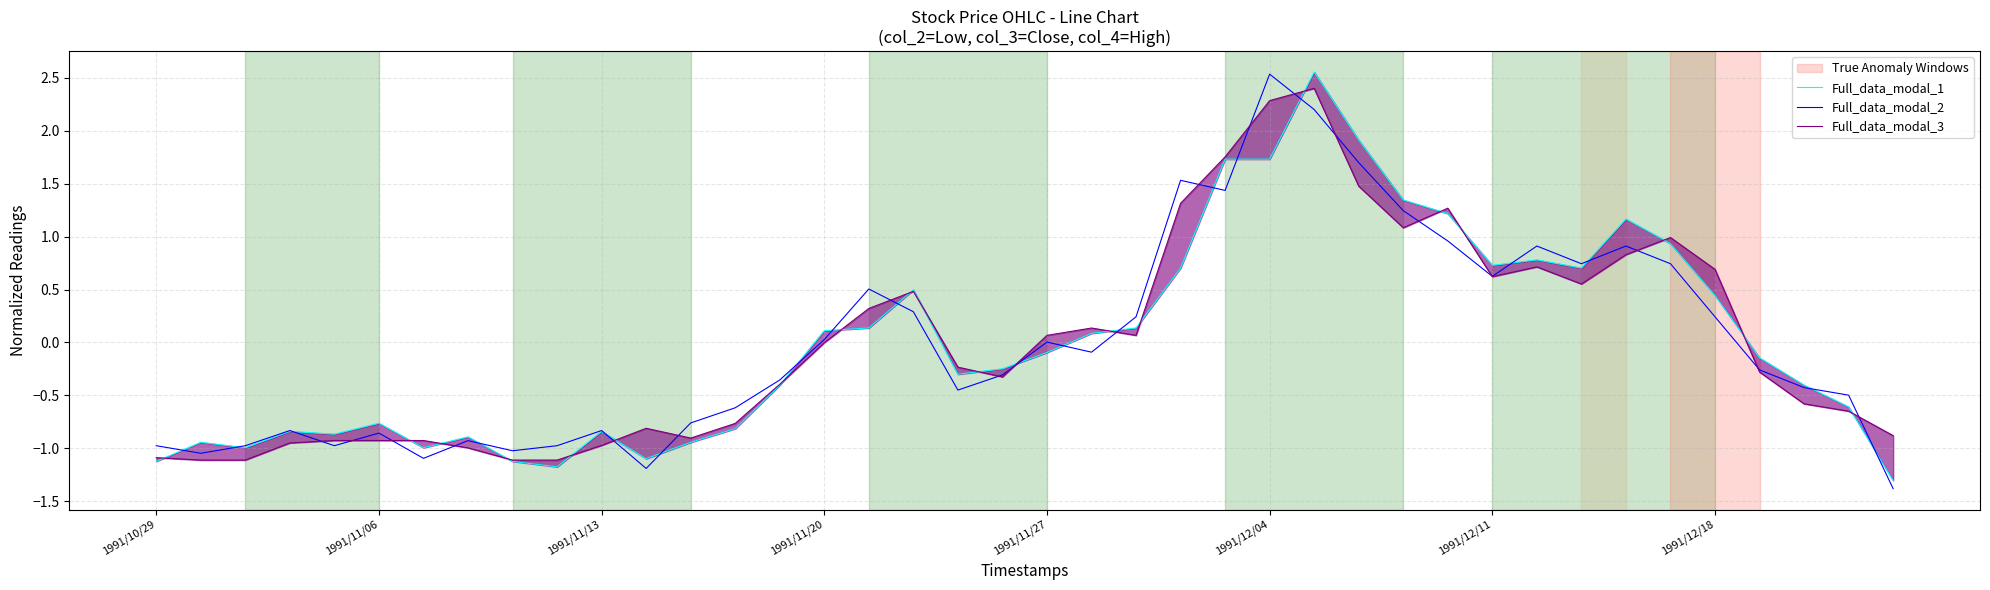

How many values in Full_data_modal_2 are below zero?

22